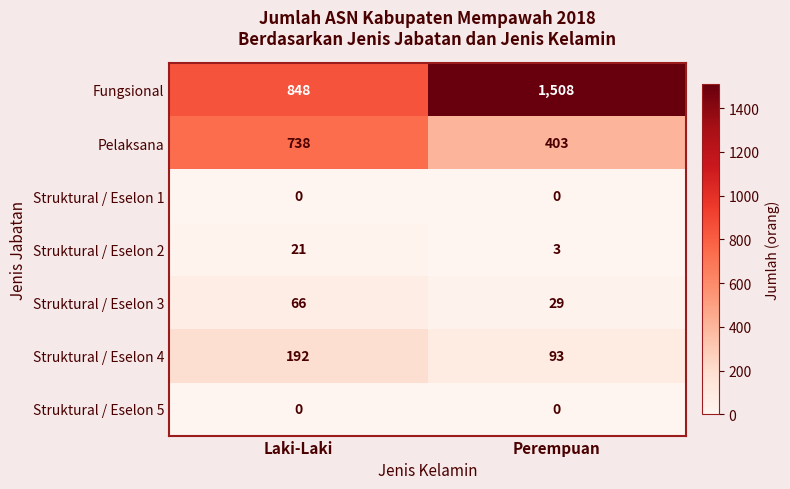

What is the approximate value of Pelaksana at Perempuan?

403